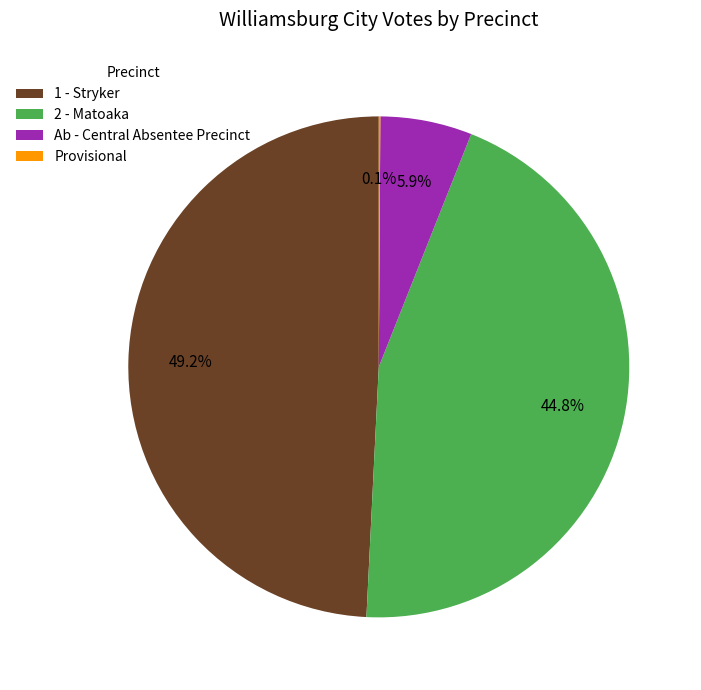

True or false: Ab - Central Absentee Precinct accounts for 6% of the total.

True